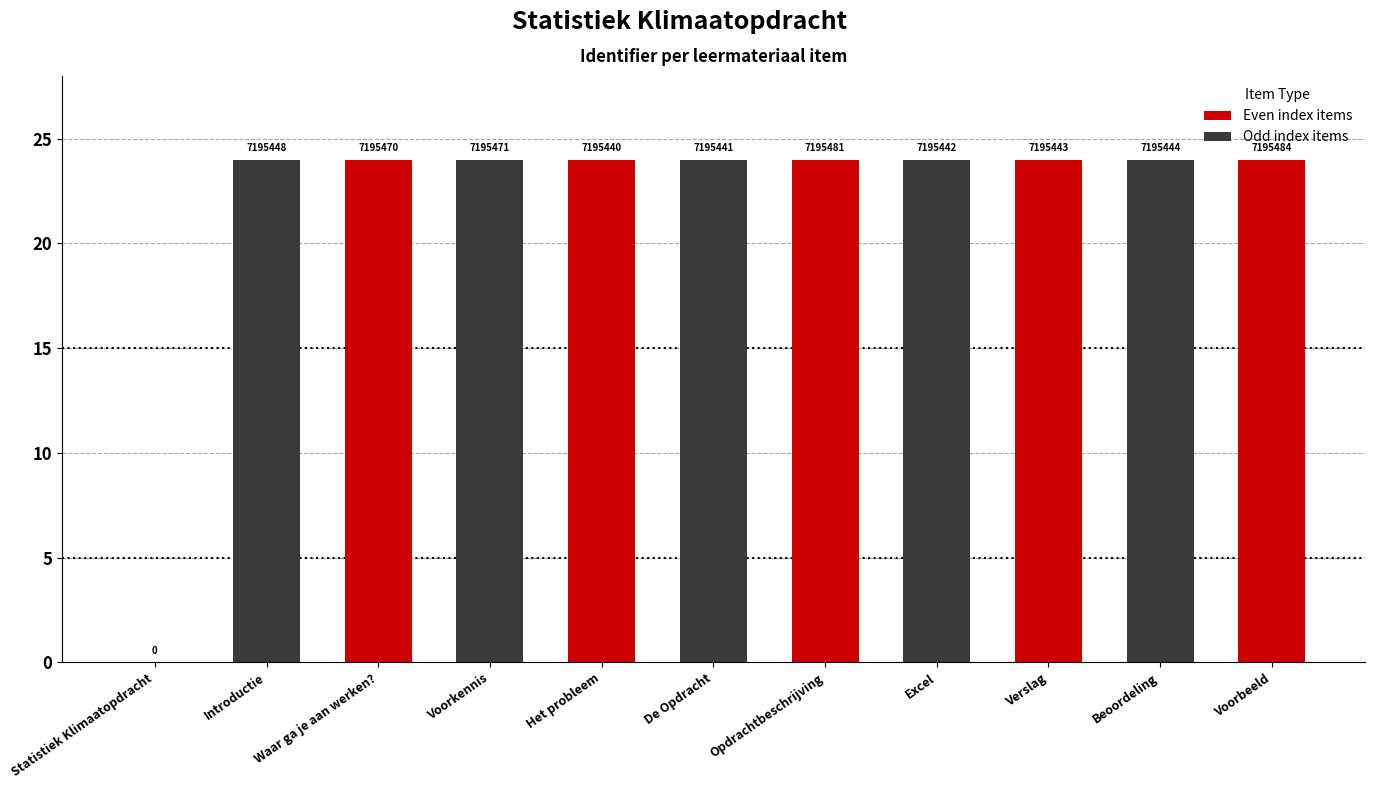

At which category does the chart reach its minimum across all series?

Statistiek Klimaatopdracht